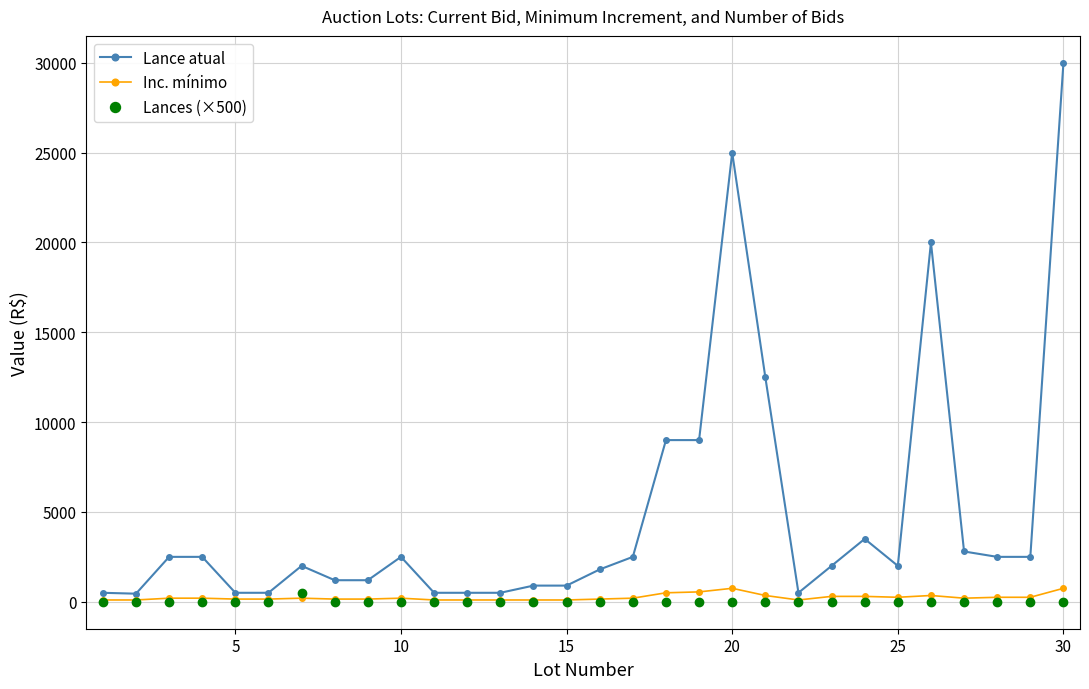

At how many categories does at least one series exceed 13729?

3